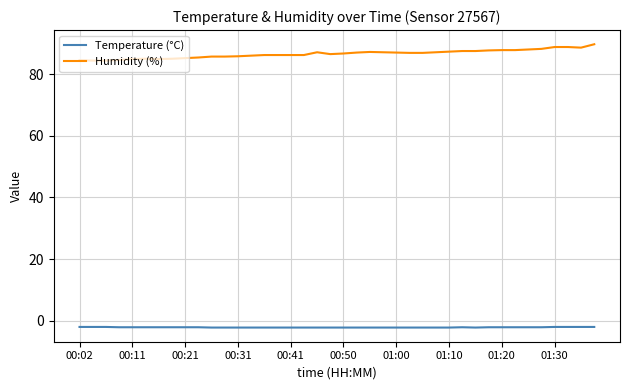

What is the difference between the maximum and minimum values in the Temperature (°C) series?

0.2